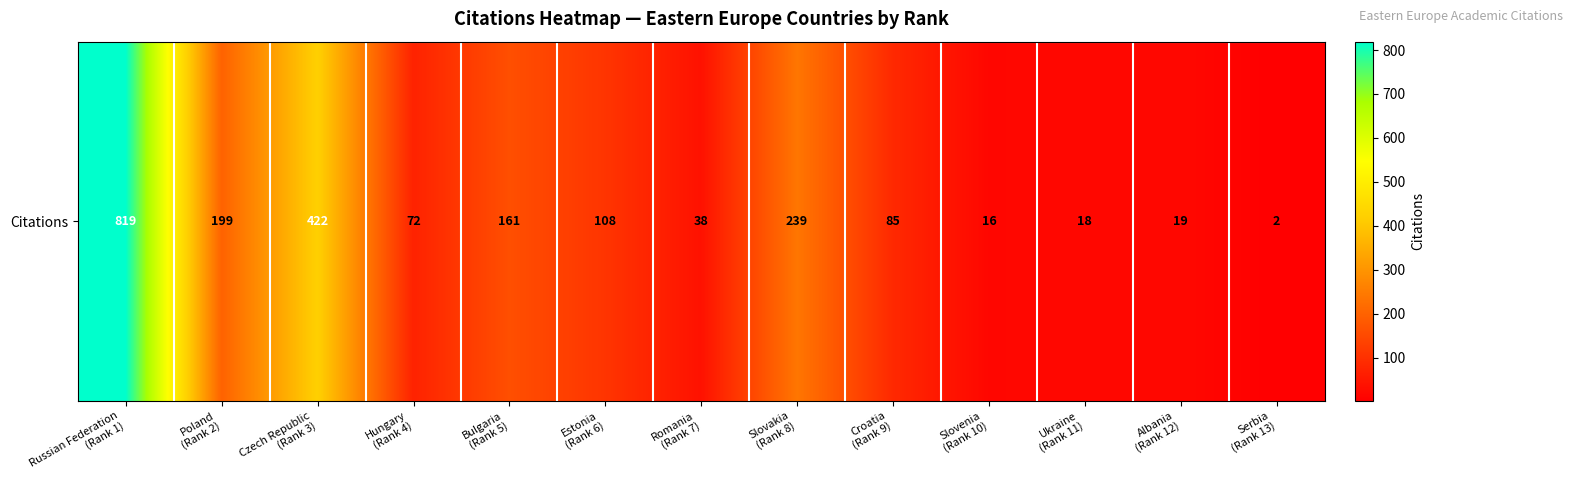

What is the difference between the maximum and minimum values?

817